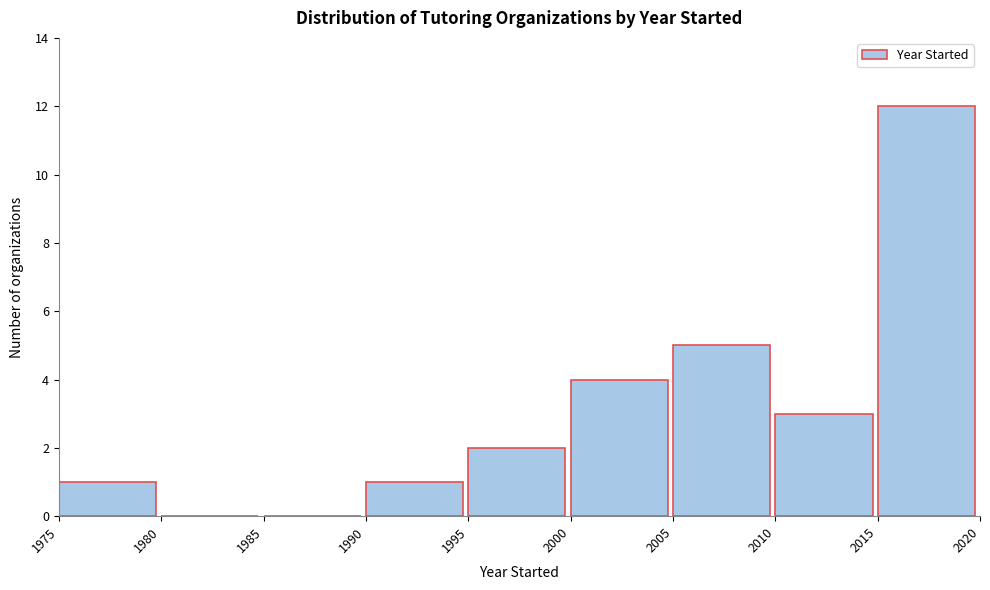

Reading left to right, transcribe this chart: for each bar, give the range it covers on the x-axis and its height. The values are not printed on the chart, so give them approximately, as read against the axis.

1975 to 1980: 1
1980 to 1985: 0
1985 to 1990: 0
1990 to 1995: 1
1995 to 2000: 2
2000 to 2005: 4
2005 to 2010: 5
2010 to 2015: 3
2015 to 2020: 12